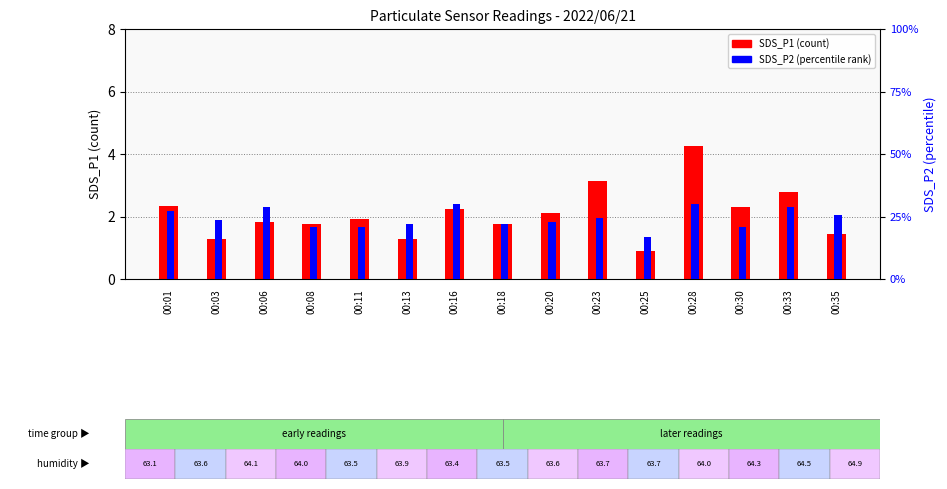

Reading left to right, extract all data points from this chart.

SDS_P1 (count): 00:01=2.4	00:03=1.3	00:06=1.8	00:08=1.8	00:11=1.9	00:13=1.3	00:16=2.2	00:18=1.8	00:20=2.1	00:23=3.1	00:25=0.9	00:28=4.2	00:30=2.3	00:33=2.8	00:35=1.4
SDS_P2 (percentile rank): 00:01=27.4	00:03=23.5	00:06=28.7	00:08=20.9	00:11=20.9	00:13=22.2	00:16=30.0	00:18=22.2	00:20=23.0	00:23=24.3	00:25=17.0	00:28=30.0	00:30=20.9	00:33=28.7	00:35=25.6